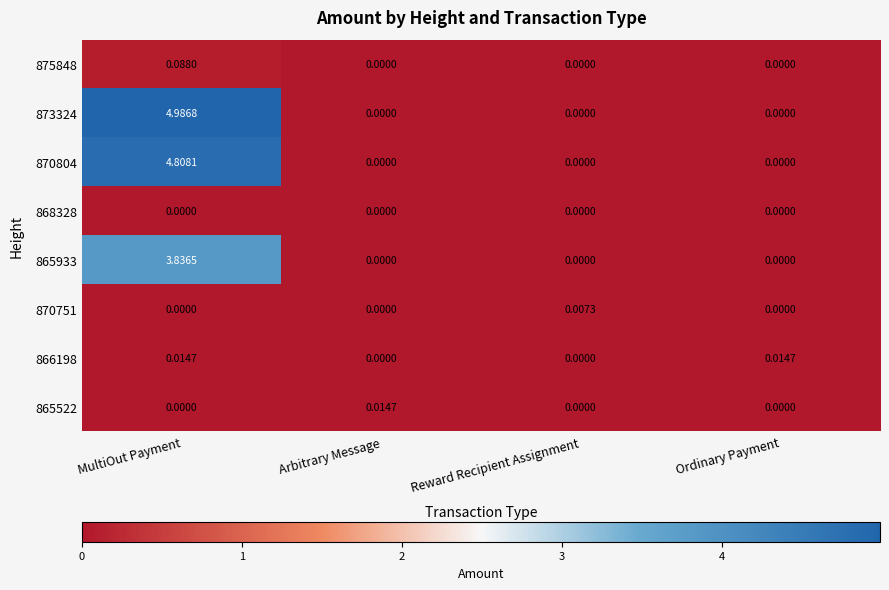

Is the value of 865933 at MultiOut Payment greater than the value of 865522 at Reward Recipient Assignment?

Yes